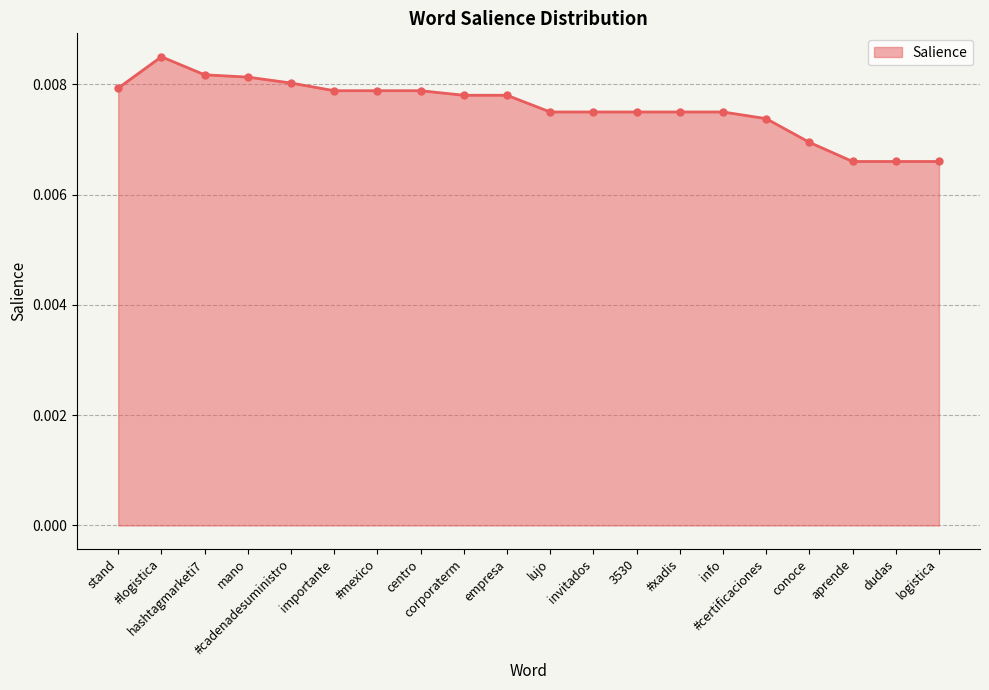

Count the values in the range 0 to 1.

20